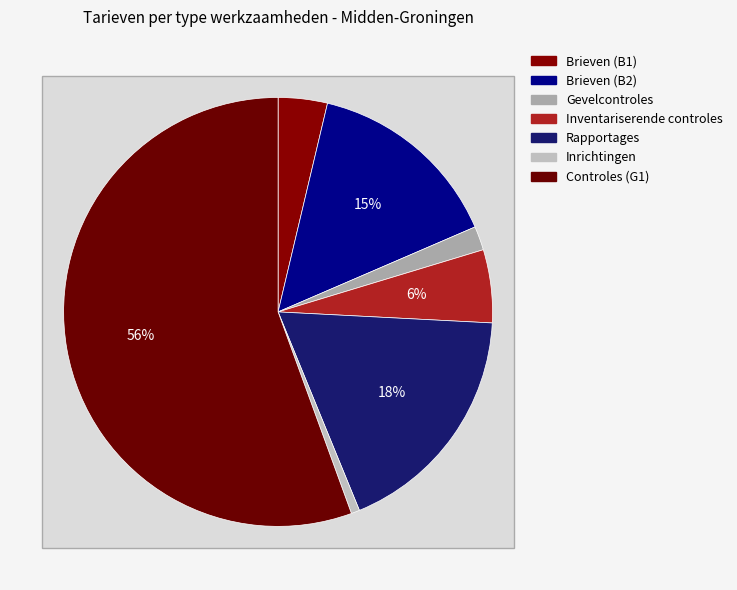

Count the number of slices in the pie.

7